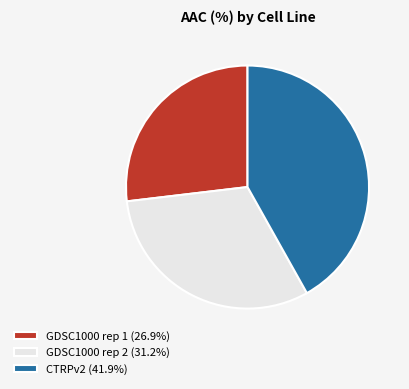

How many segments does this pie chart have?

3